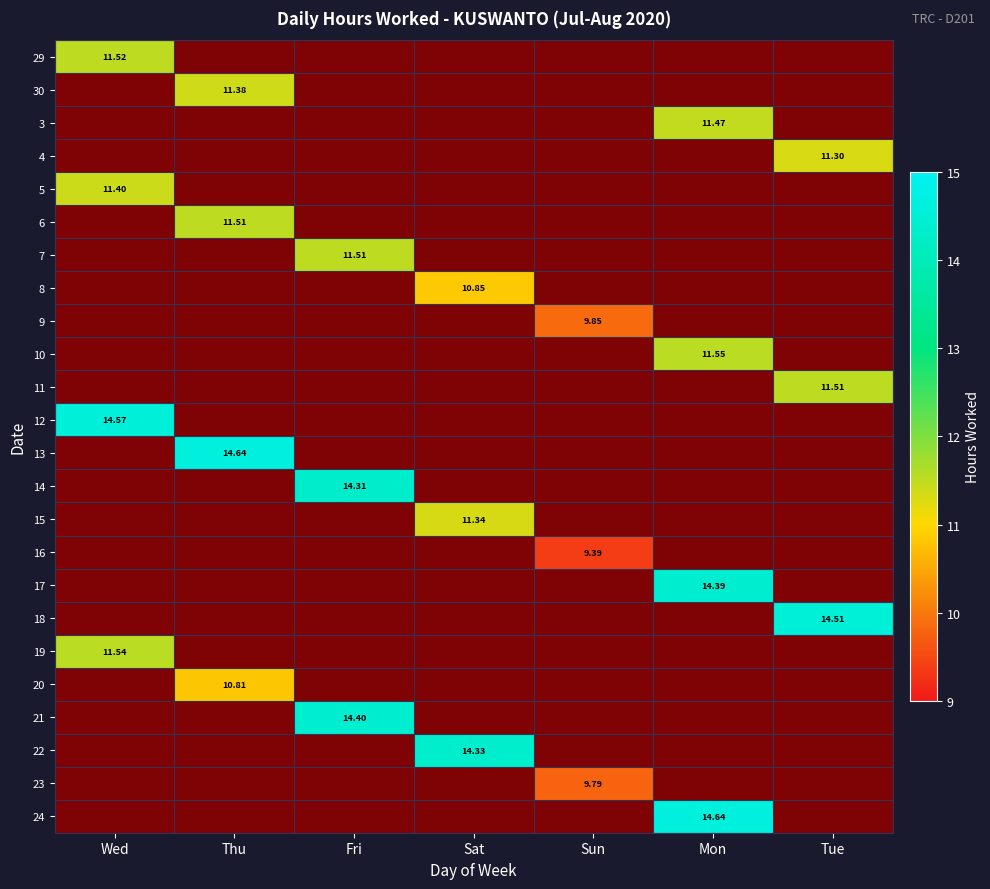

Which category has the highest value across all series?

Thu